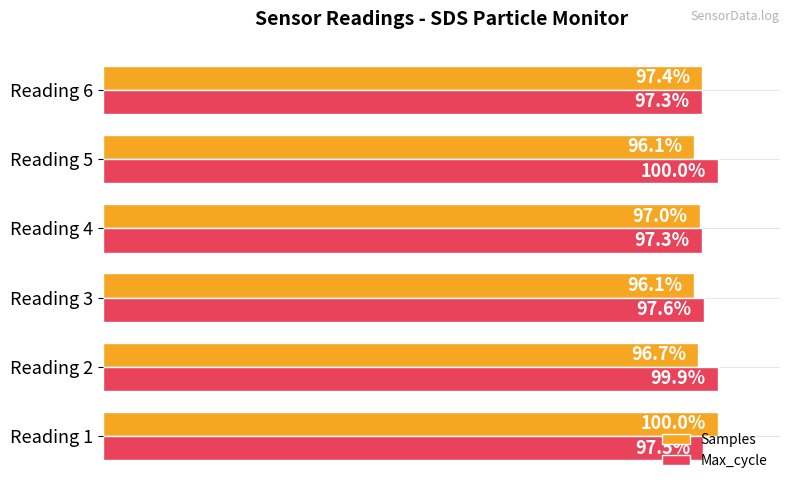

Is the value of Max_cycle at Reading 4 greater than the value of Samples at Reading 6?

No